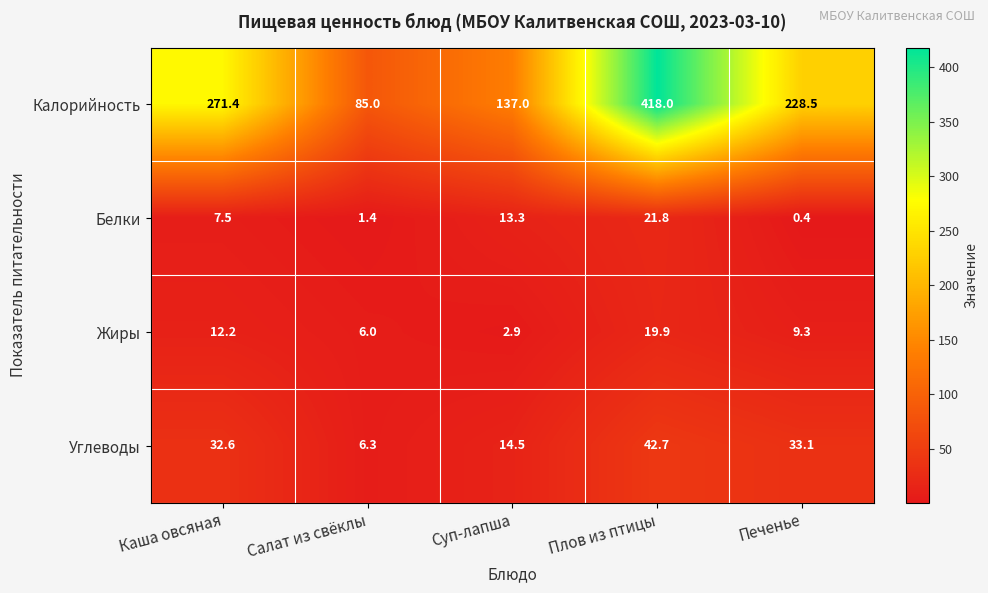

Which series has the largest total across all categories?

Калорийность